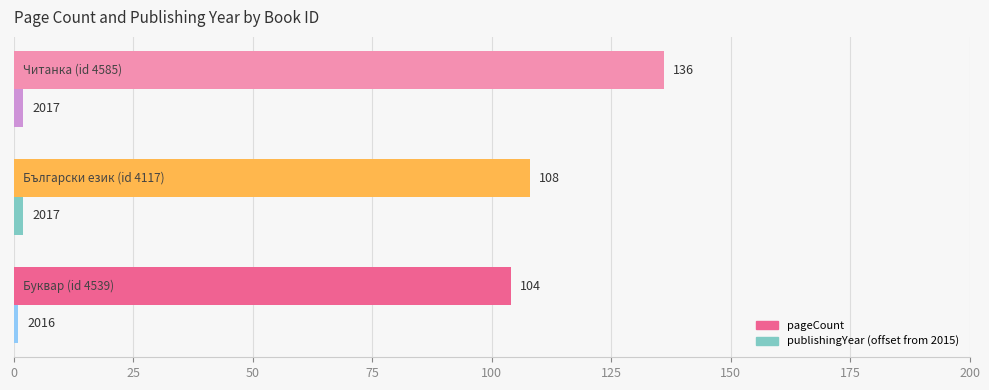

Which series has the largest total across all categories?

pageCount